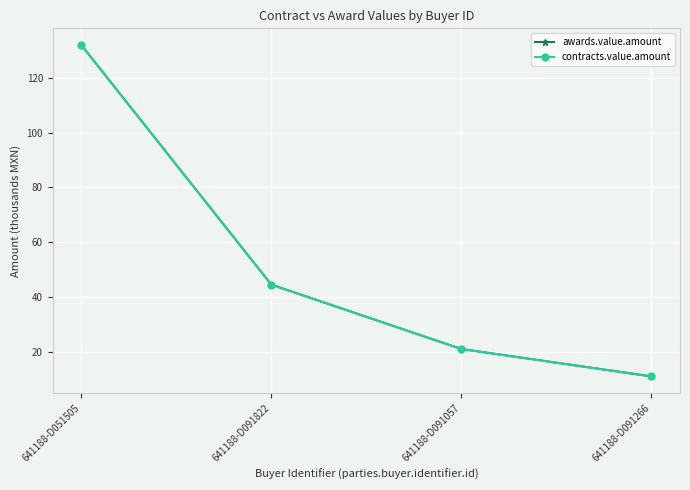

What is the lowest value of the contracts.value.amount series?

11.0